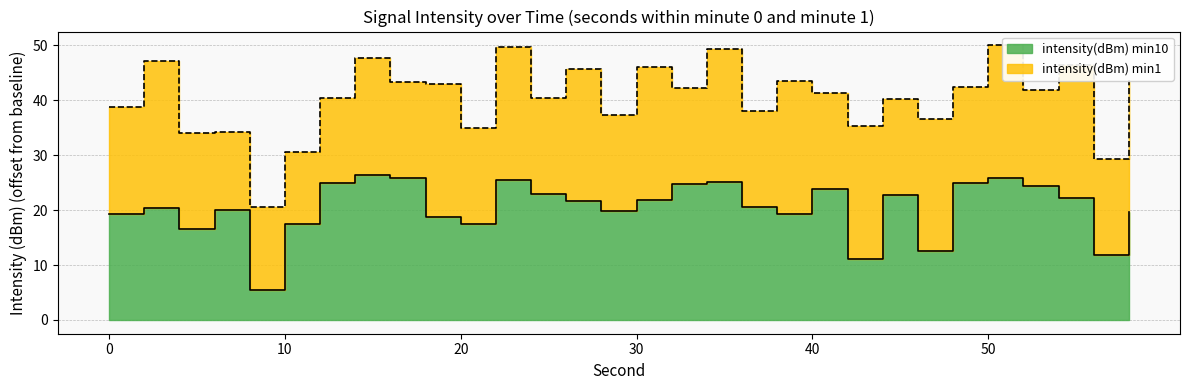

At which category does the chart reach its peak across all series?

14